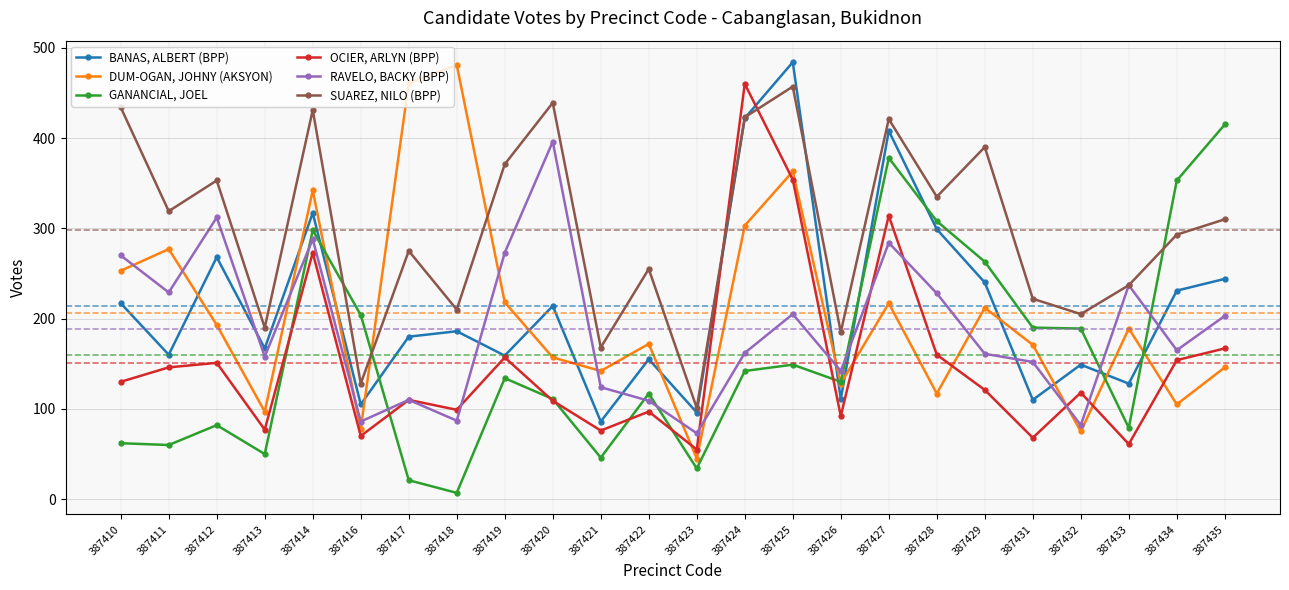

List the series in order of their peak value, lowest first.

RAVELO, BACKY (BPP), GANANCIAL, JOEL, SUAREZ, NILO (BPP), OCIER, ARLYN (BPP), DUM-OGAN, JOHNY (AKSYON), BANAS, ALBERT (BPP)